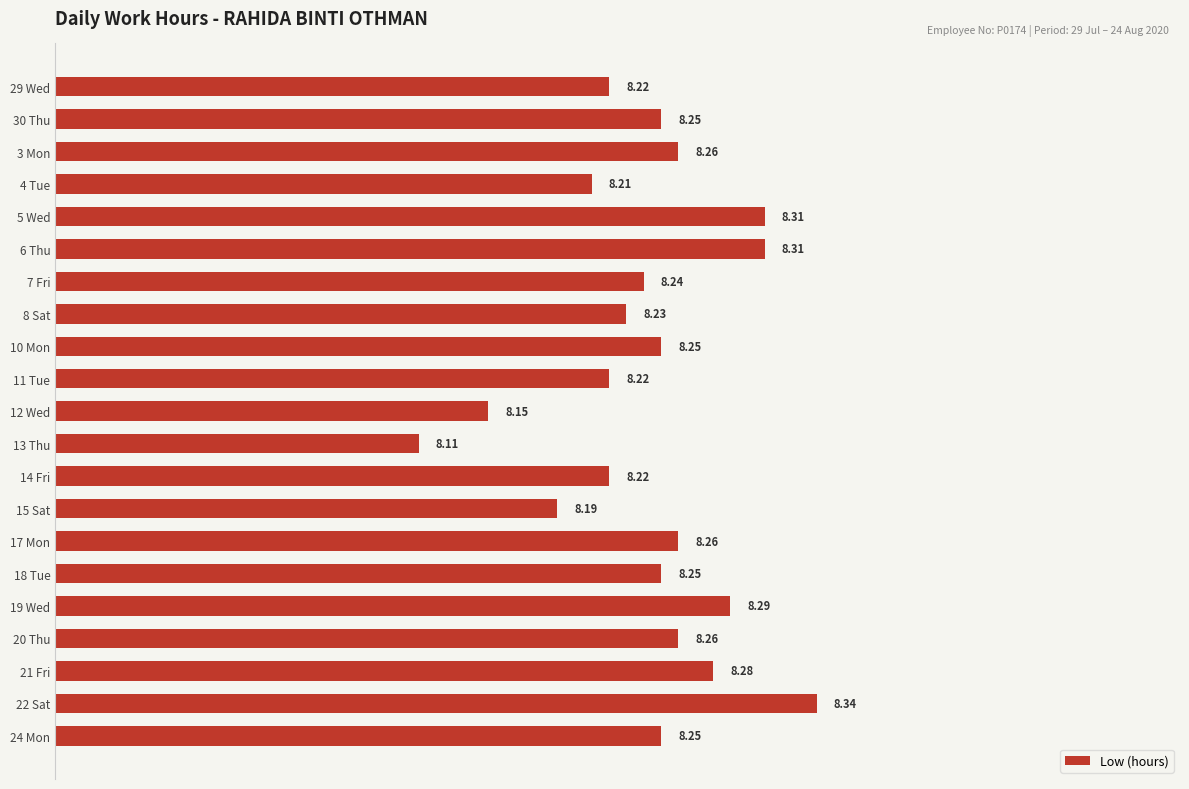

Does the chart contain any negative values?

No